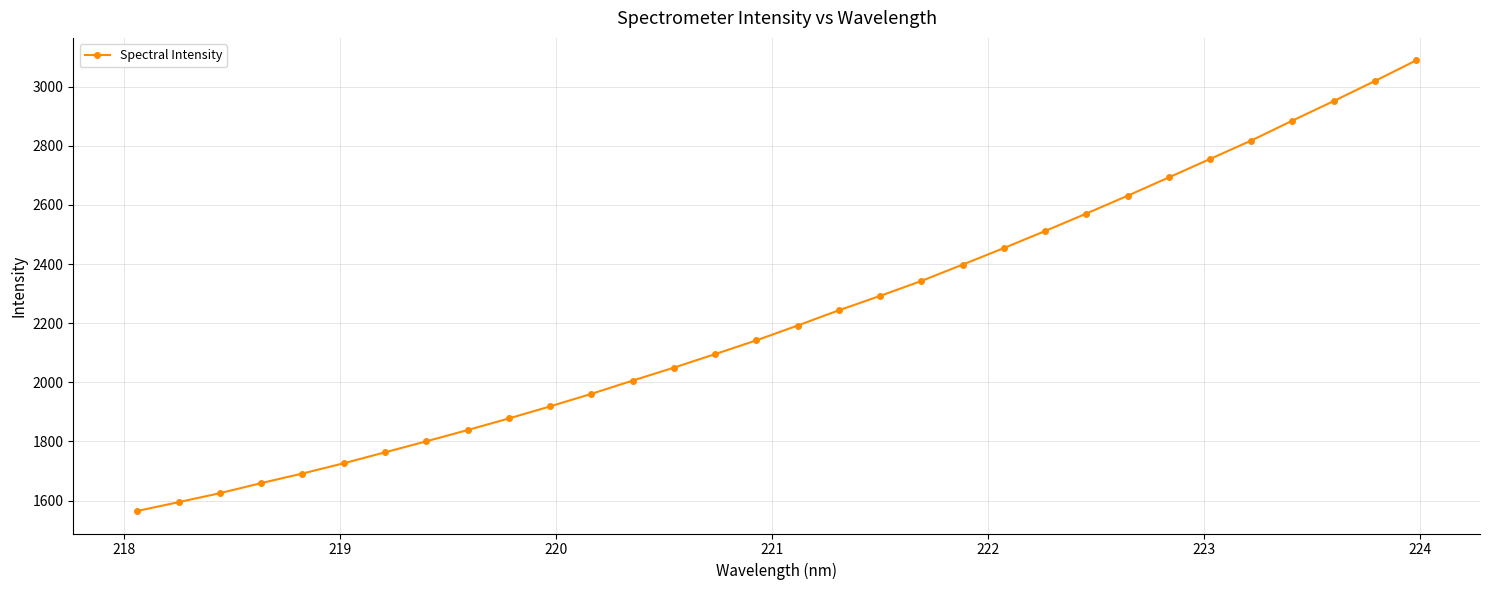

What is the value of the 7th point from the left?

1763.2